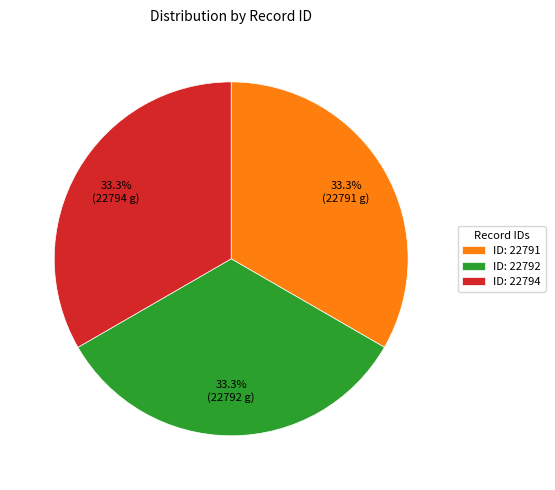

Count the number of slices in the pie.

3